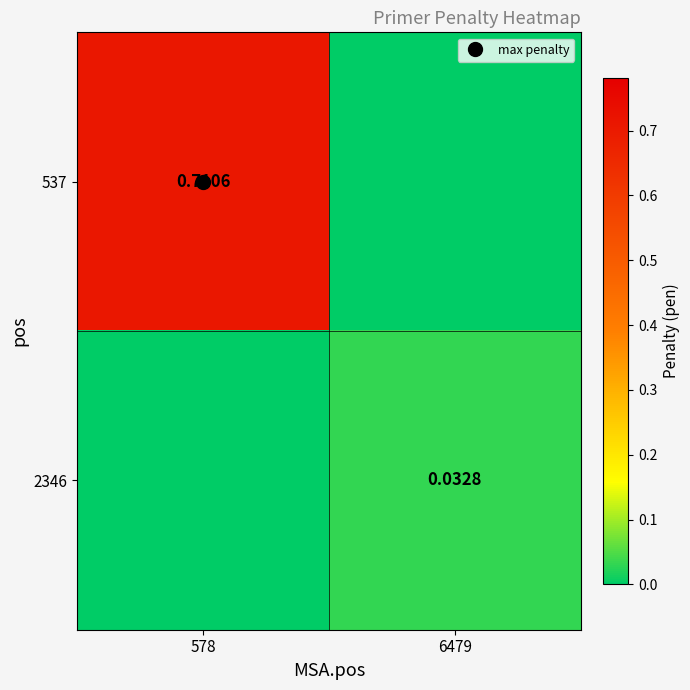

How many 537 values are between 0 and 1?

2